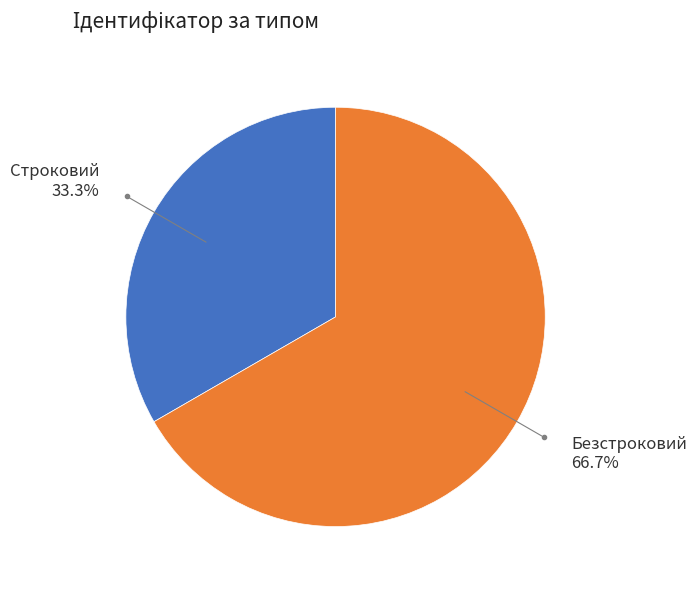

Is there a majority slice in this chart?

Yes